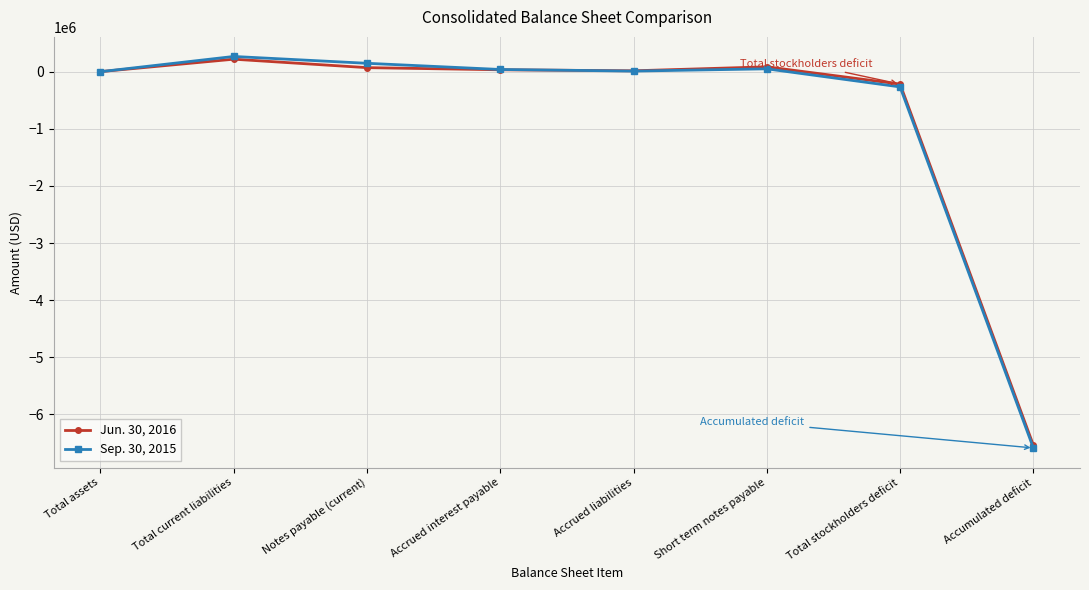

True or false: Sep. 30, 2015 has more than 0 interior local peaks.

True